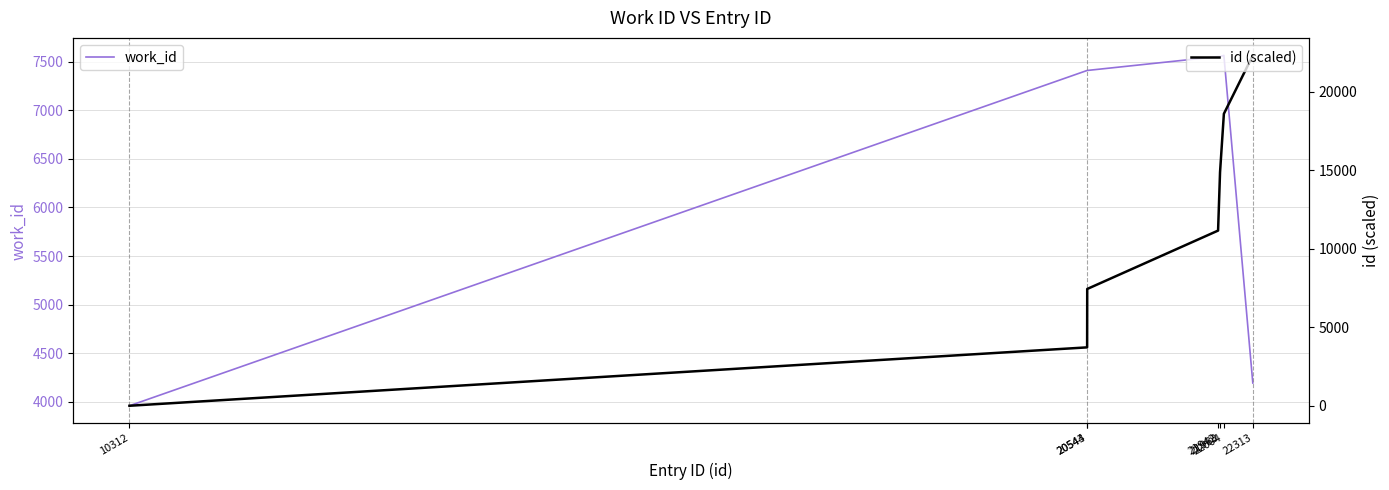

What is the greatest value displayed?

22313.0